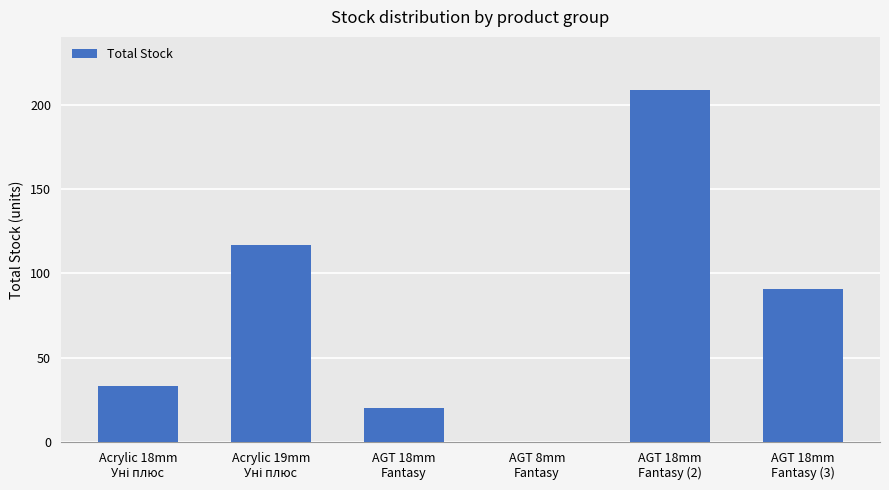

What is the sum of all values?

470